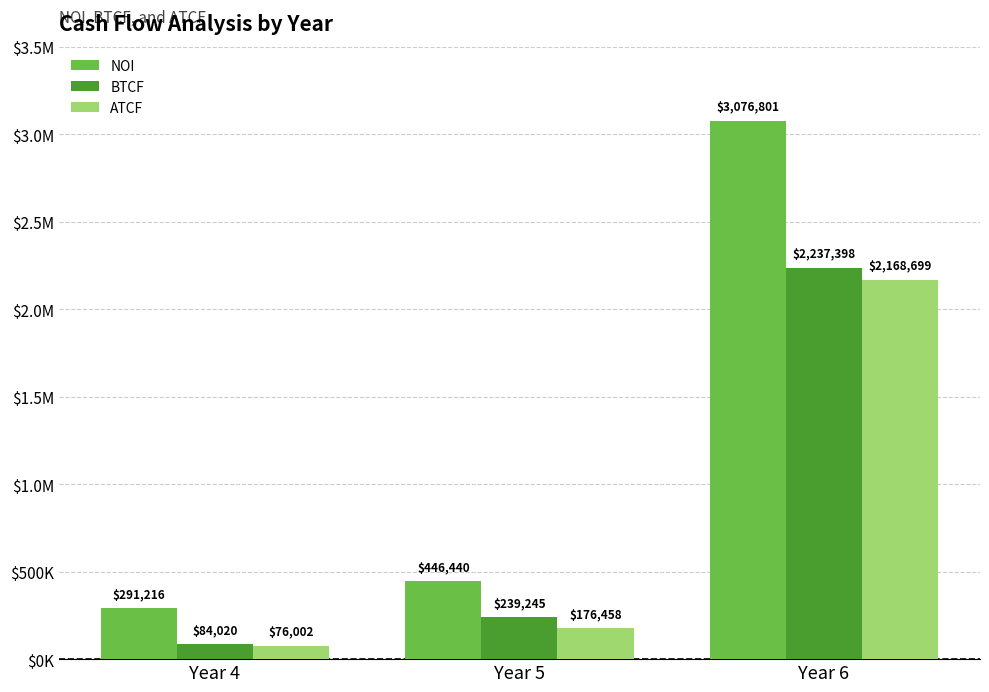

What are all the series names shown in the legend?

NOI, BTCF, ATCF